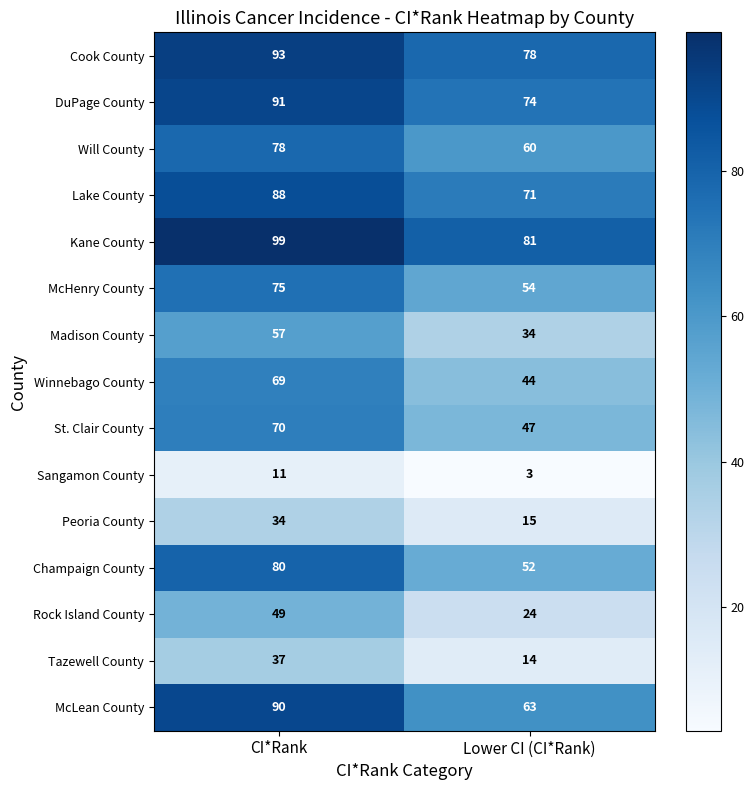

What is the difference between the Sangamon County values at CI*Rank and Lower CI (CI*Rank)?

8